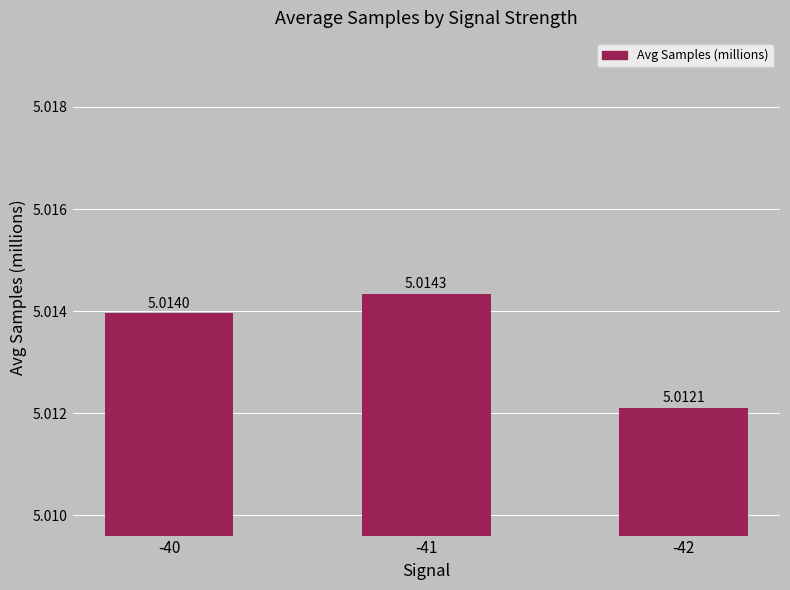

Which has a higher value, -40 or -41?

-41